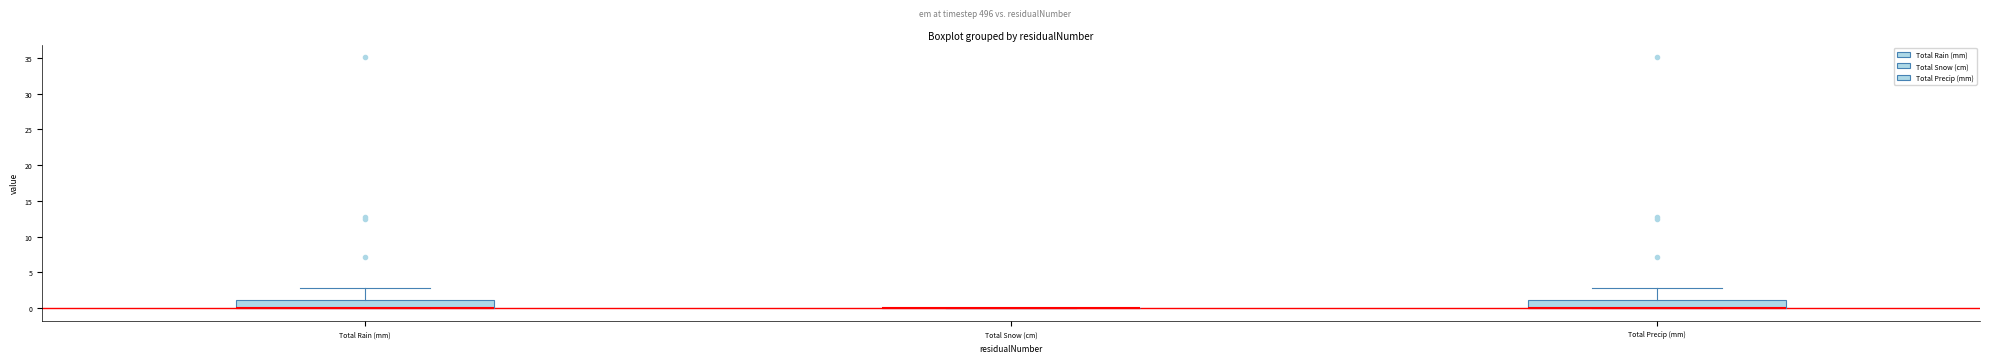

Reading left to right, transcribe this box plot: for each box, give where its median line is, the range the box spans, and where its two whiskers end, as read against the y-axis. The values are not printed on the chart, so give them approximately, as read against the axis.

Total Rain (mm): median 0 (drawn on the box's lower edge), box 0 to 1, whiskers 0 to 3
Total Snow (cm): box collapsed to a line at 0, whiskers 0 to 0
Total Precip (mm): median 0 (drawn on the box's lower edge), box 0 to 1, whiskers 0 to 3